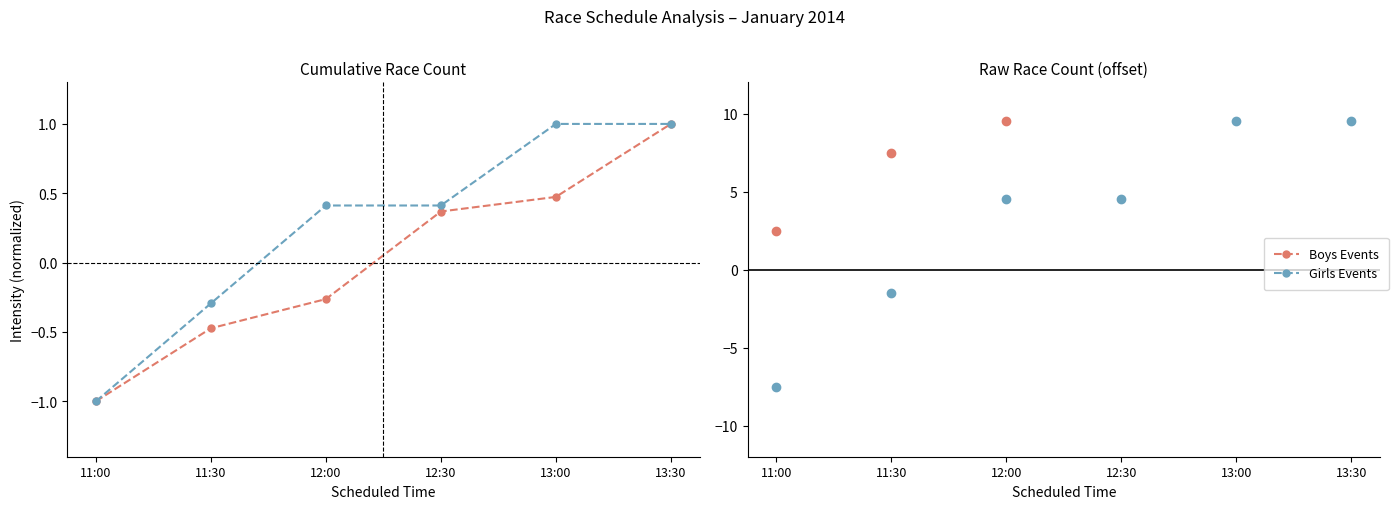

Reading left to right, extract all data points from this chart.

Boys Events: 2.5	7.5	9.5	15.5	16.5	21.5
Girls Events: -7.5	-1.5	4.5	4.5	9.5	9.5